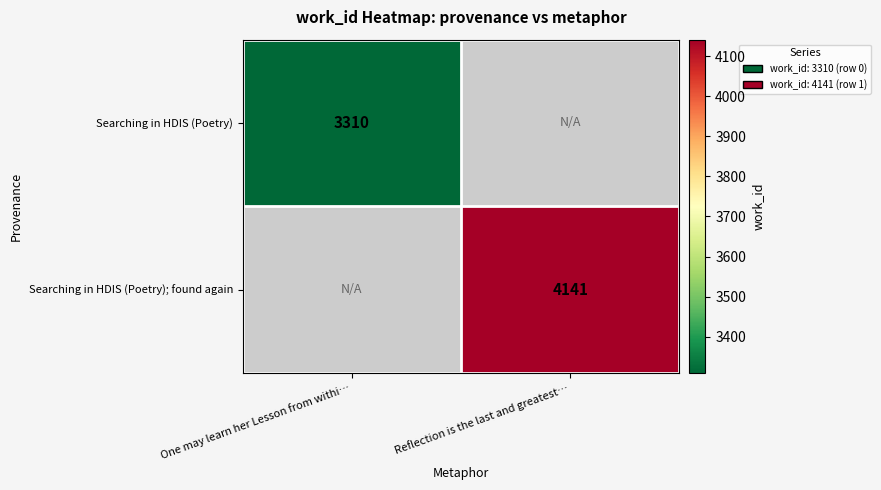

Is it true that Searching in HDIS (Poetry) equals 5336 at One may learn her Lesson from withi…?

False